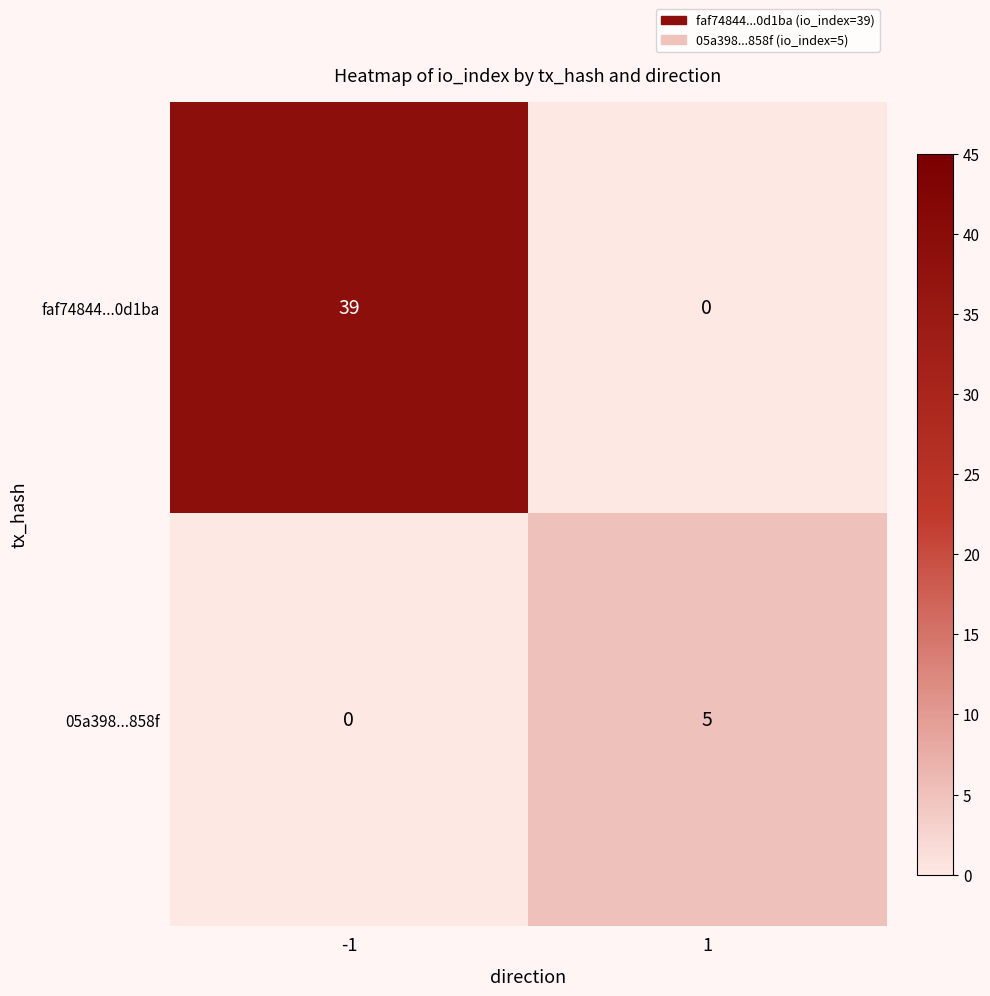

The value of 05a398...858f at -1 is 0. True or false?

True